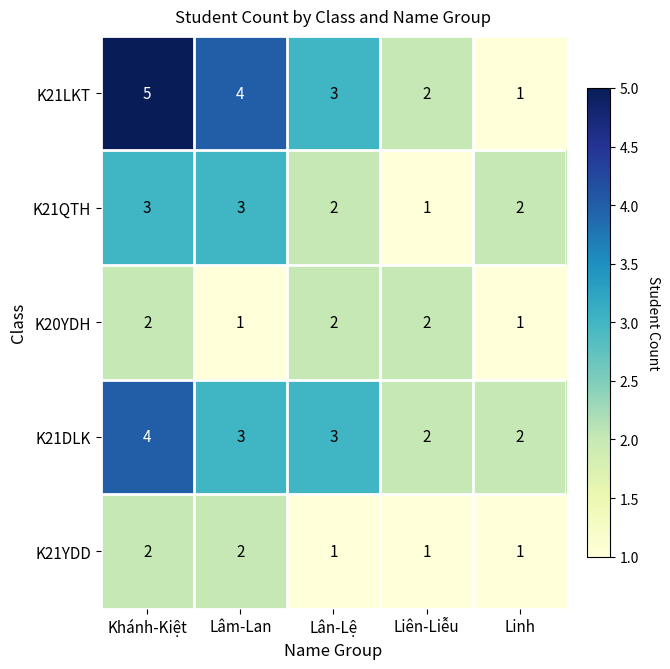

Count the number of categories in the chart.

5